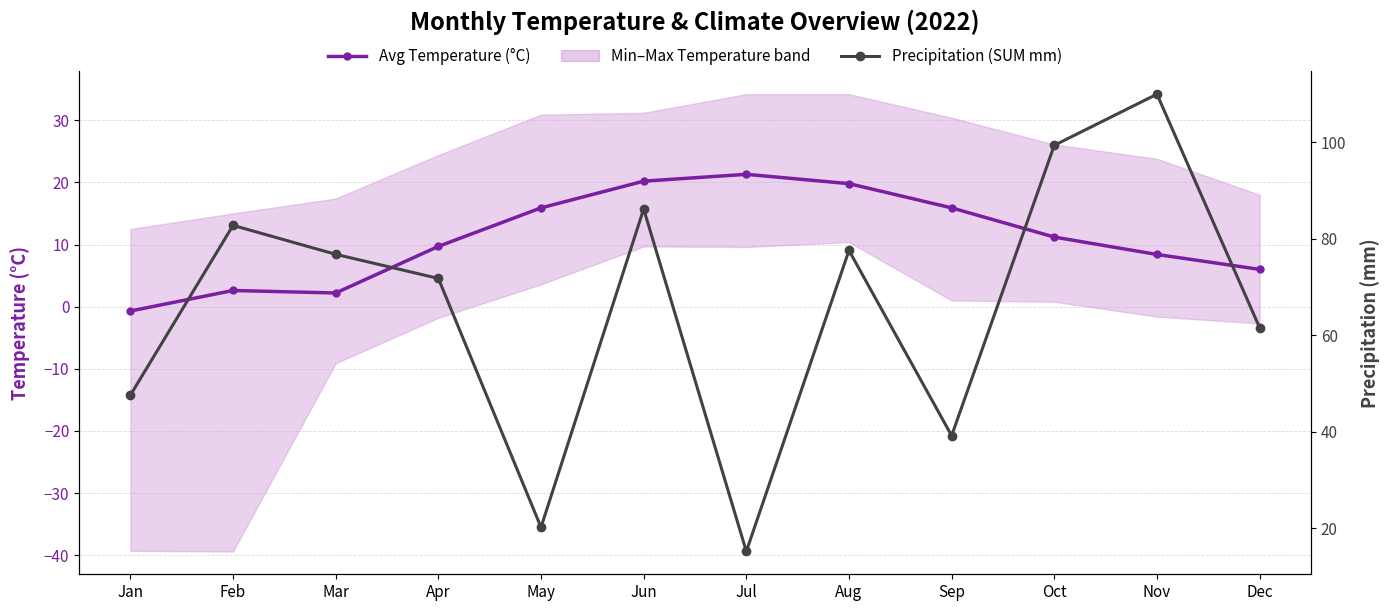

Is it true that Precipitation (SUM mm) equals 48.1 at Apr?

False